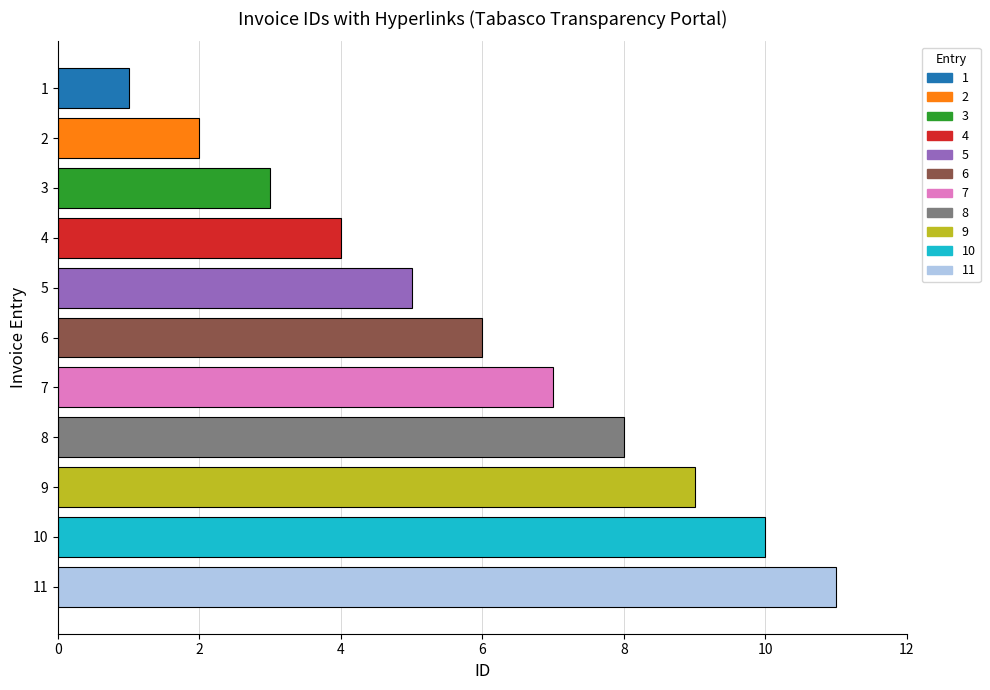

List the labels in order of value, smallest first.

1, 2, 3, 4, 5, 6, 7, 8, 9, 10, 11